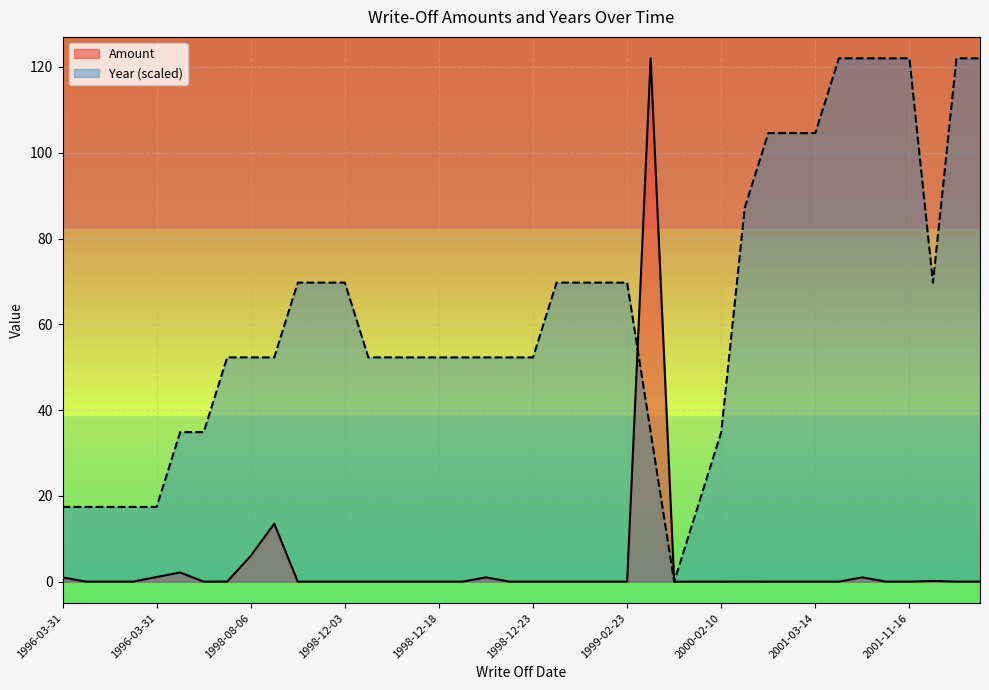

Count the number of categories in the chart.

40